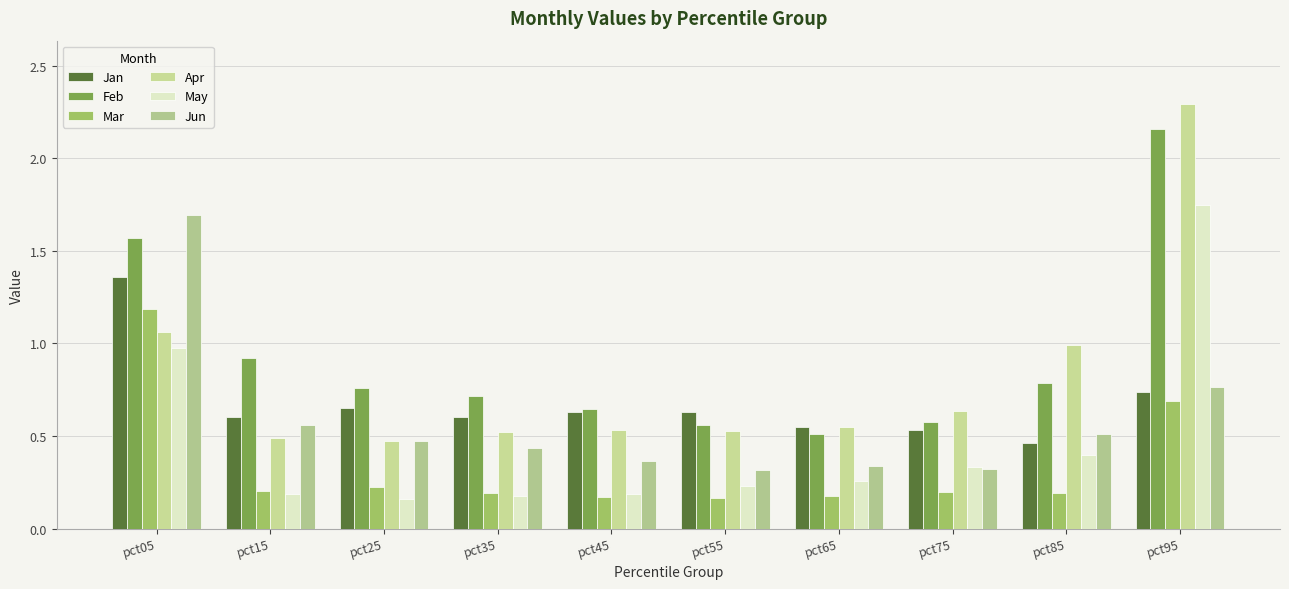

What is the lowest value of the Jun series?

0.3